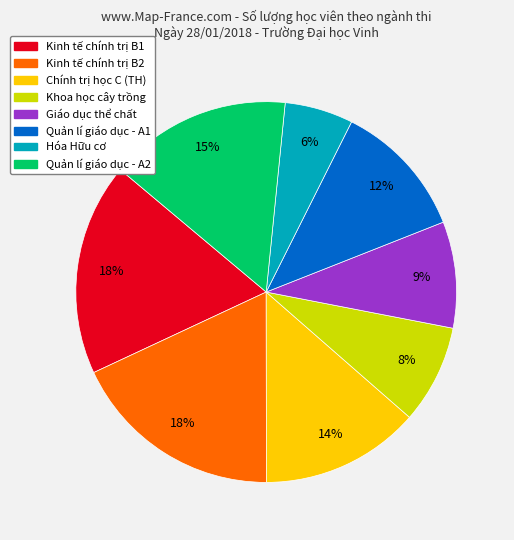

How many slices are in this pie chart?

8